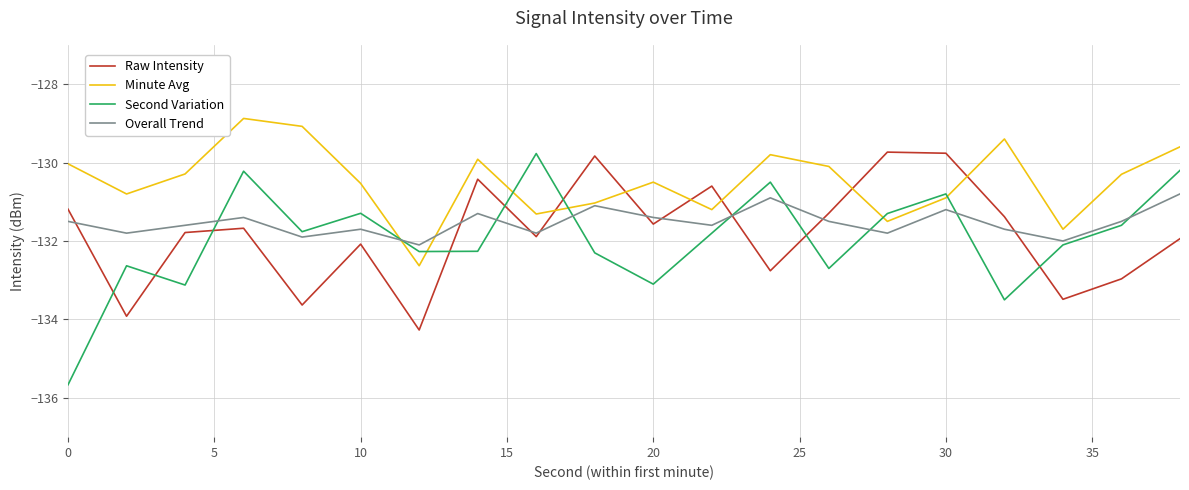

What is the sum of all Second Variation values?

-2638.9